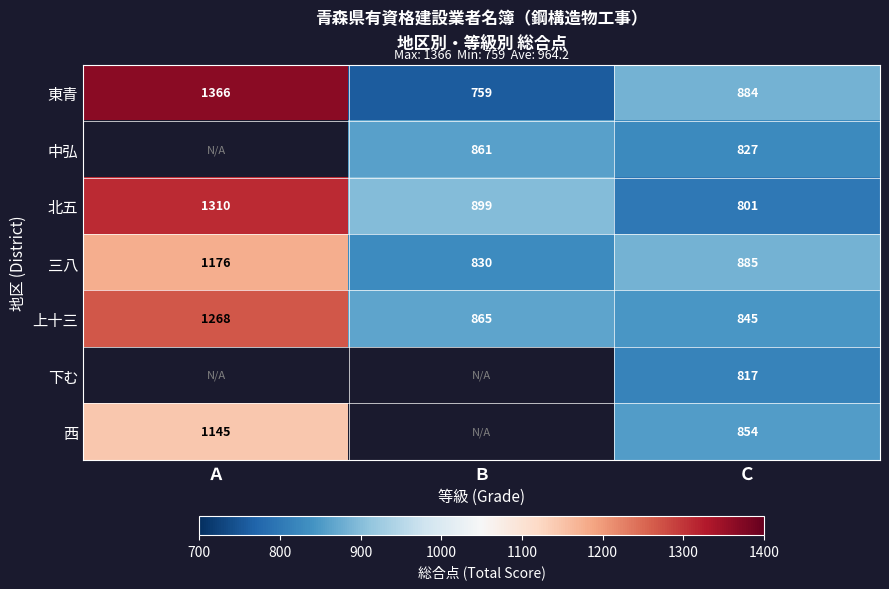

True or false: 三八 has a value of 582 at Ａ.

False